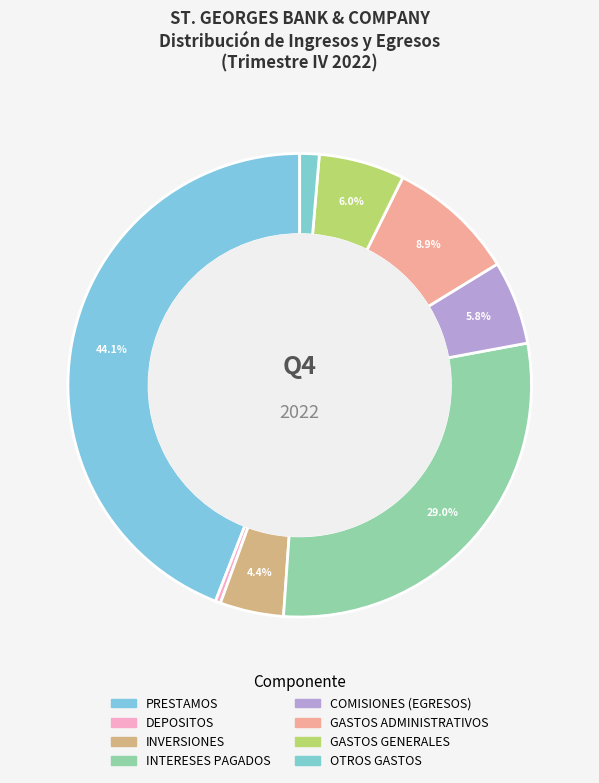

To the nearest percent, what is the difference between the largest and smallest slice percentages?

44%